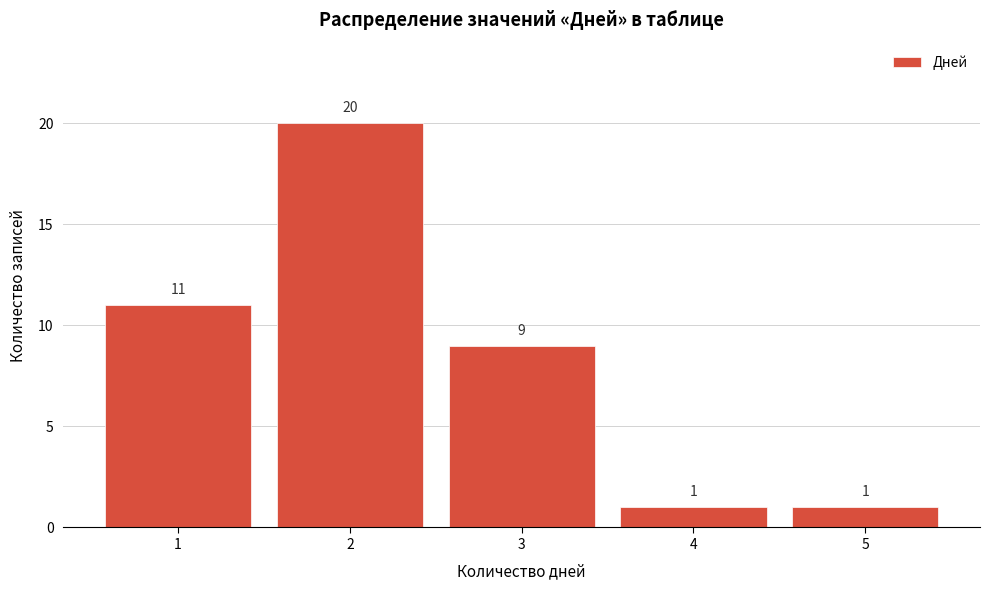

Reading left to right, what are all the values shown in this chart?

1=11	2=20	3=9	4=1	5=1